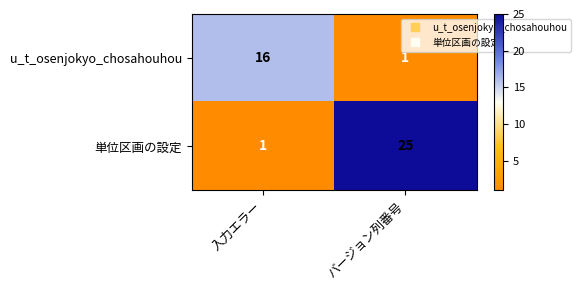

Reading left to right, what are all the values shown in this chart?

u_t_osenjokyo_chosahouhou: 16	1
単位区画の設定: 1	25